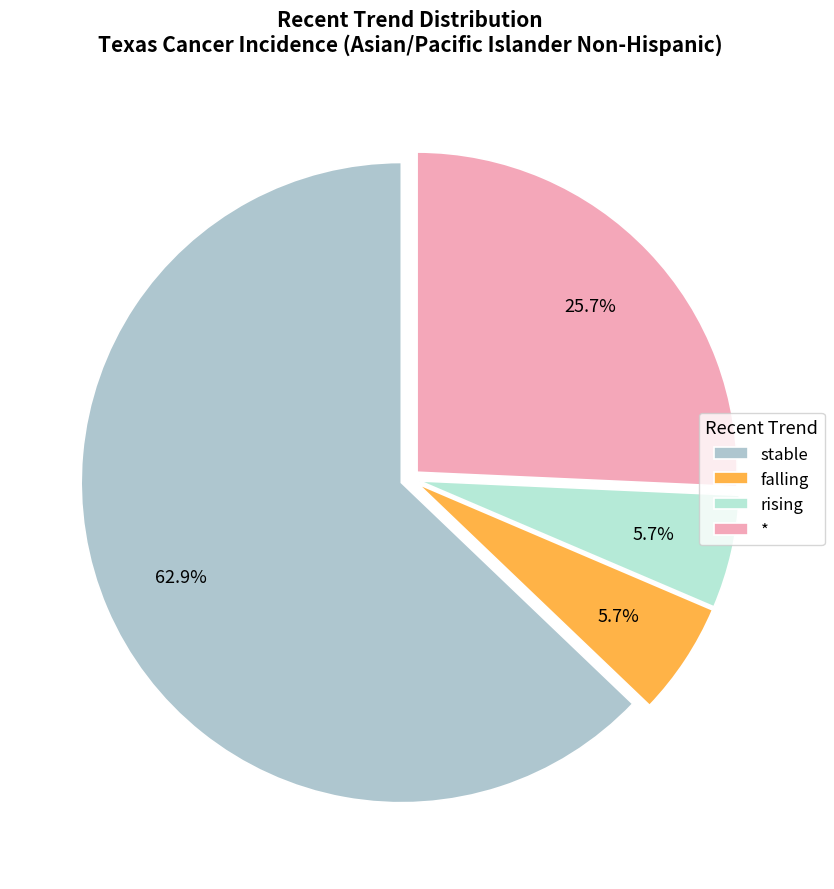

Approximately how many times larger is the value at falling compared to rising?

1.0